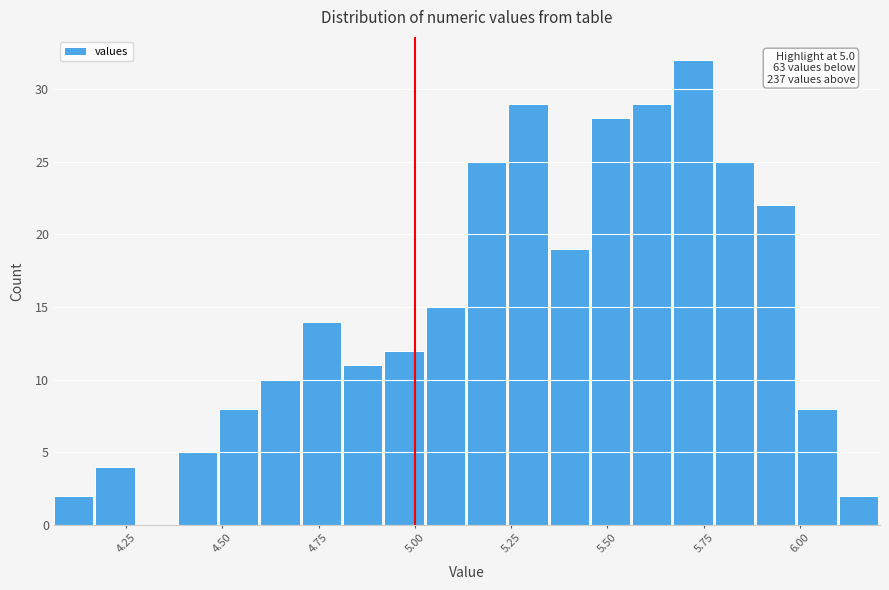

Around what value on the x-axis is the tallest bar? Give the approximate position of its centre, as read against the axis.

5.70